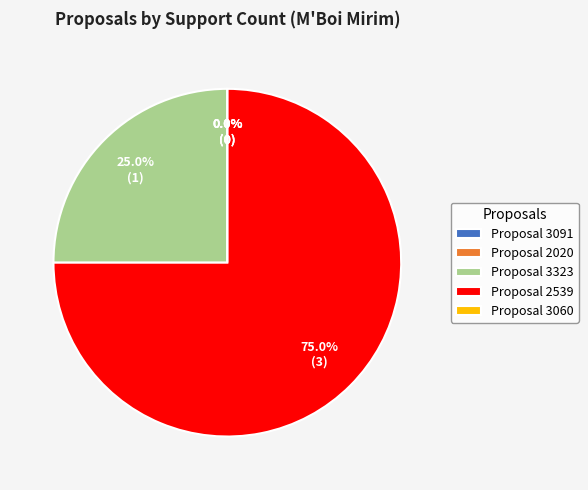

What percentage do 3323 and 2020 together represent?

25.0%